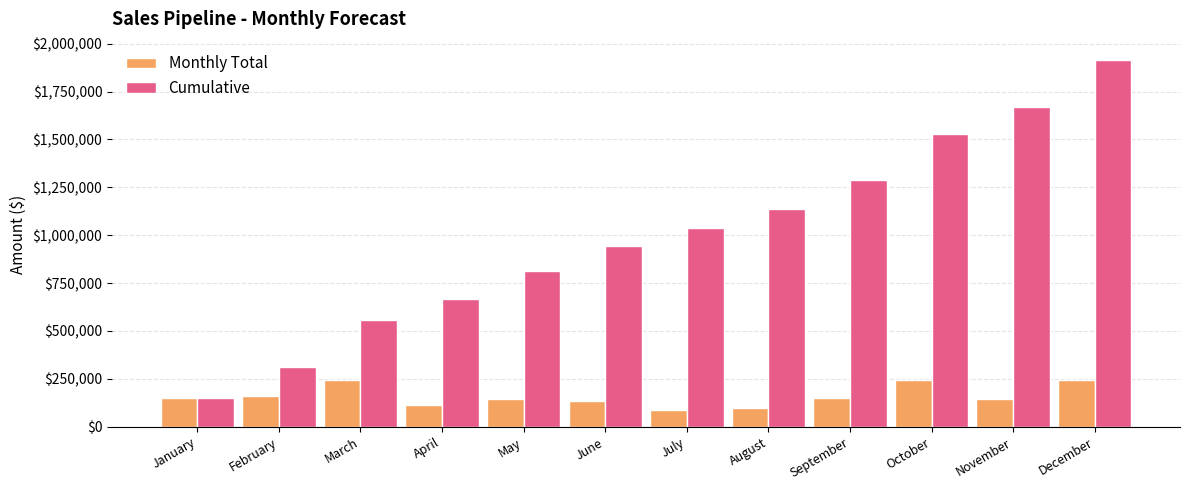

Is it true that Cumulative equals 555420 at March?

True